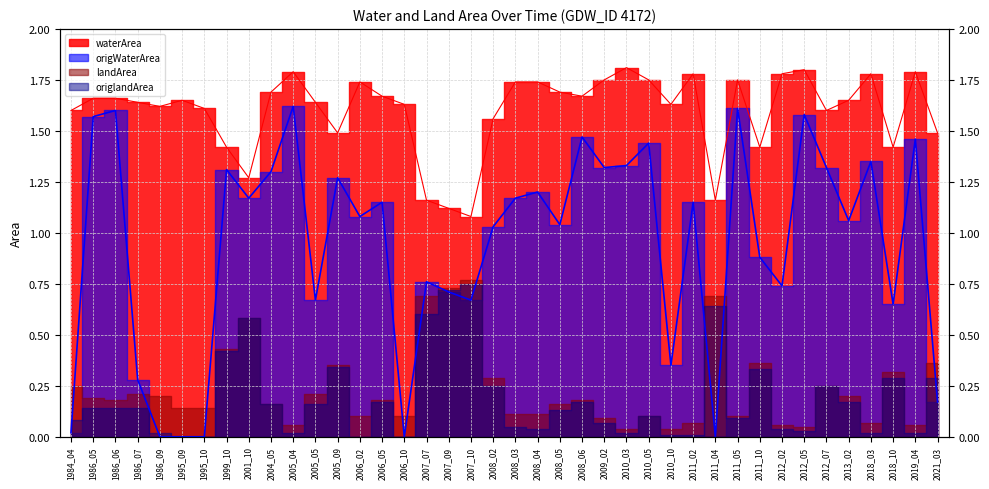

True or false: origWaterArea has more than 0 interior local peaks.

True